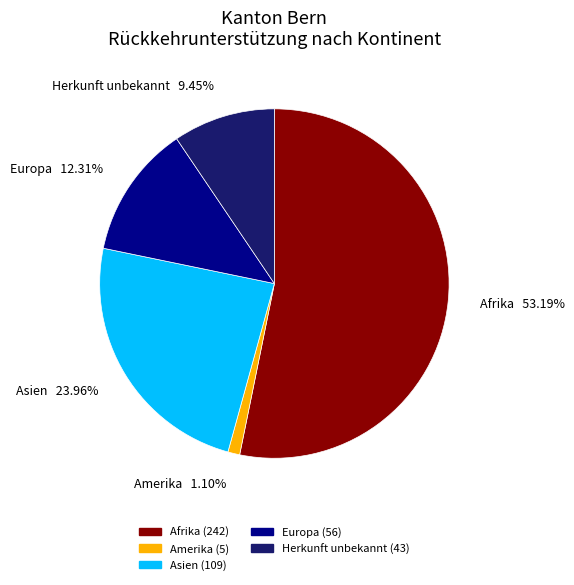

To the nearest percent, what is the average slice percentage?

20%